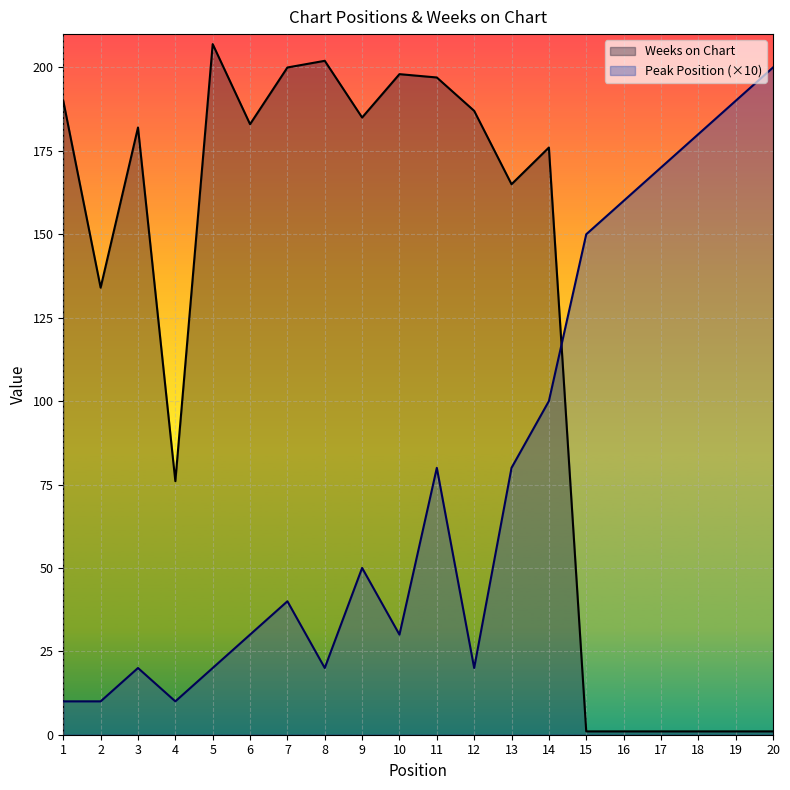

The value of Weeks on Chart at 6 is 183. True or false?

True